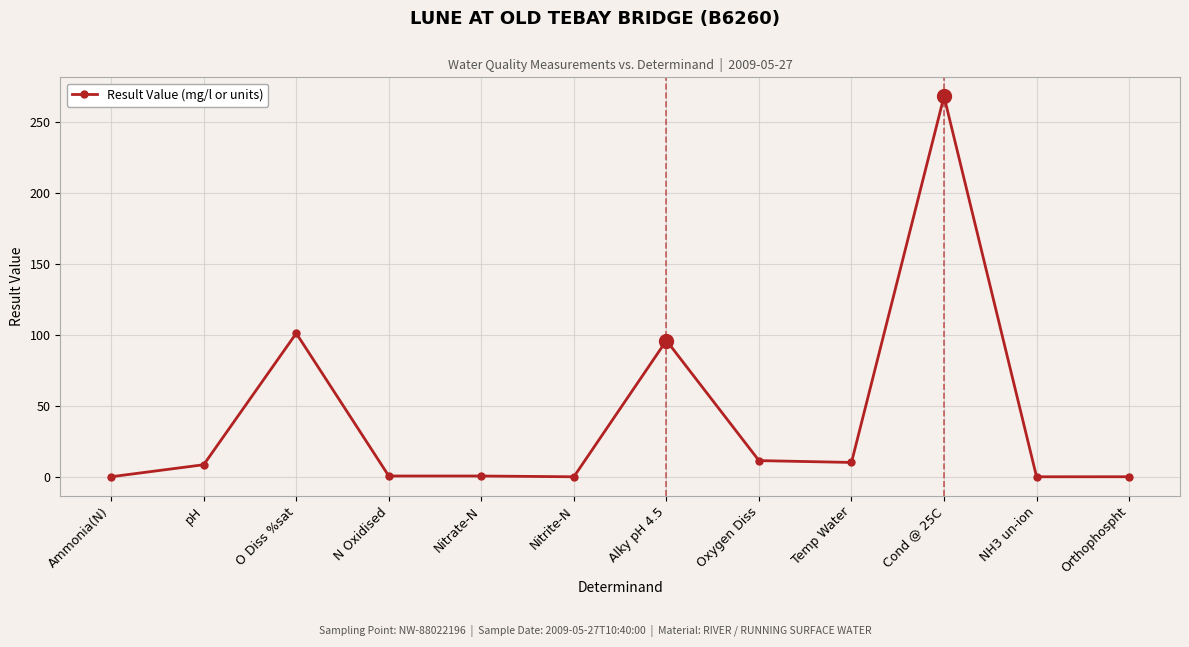

Is it true that the value at Nitrite-N is 0.0?

True